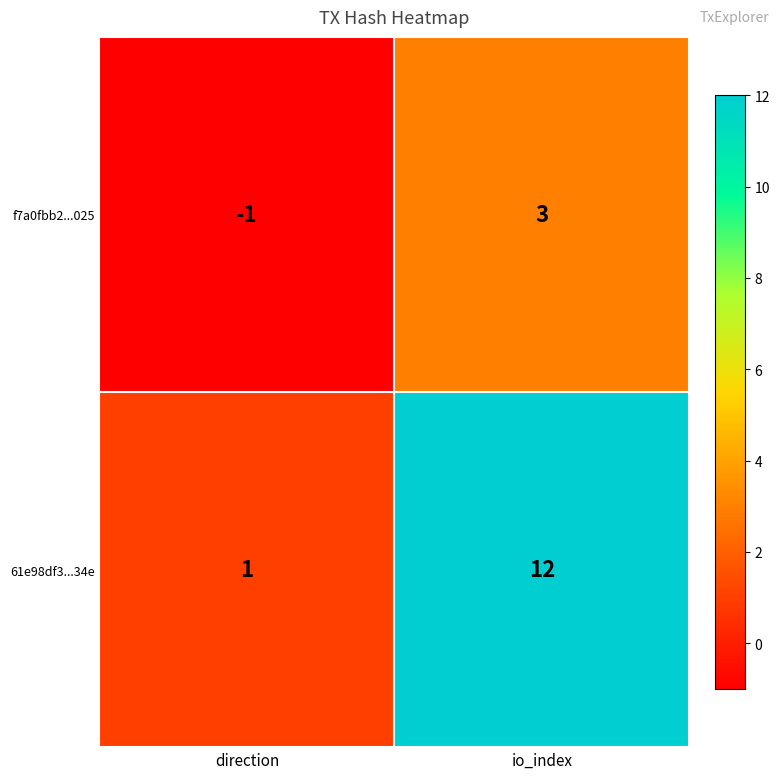

Is the value of f7a0fbb2...025 at direction greater than the value of 61e98df3...34e at direction?

No